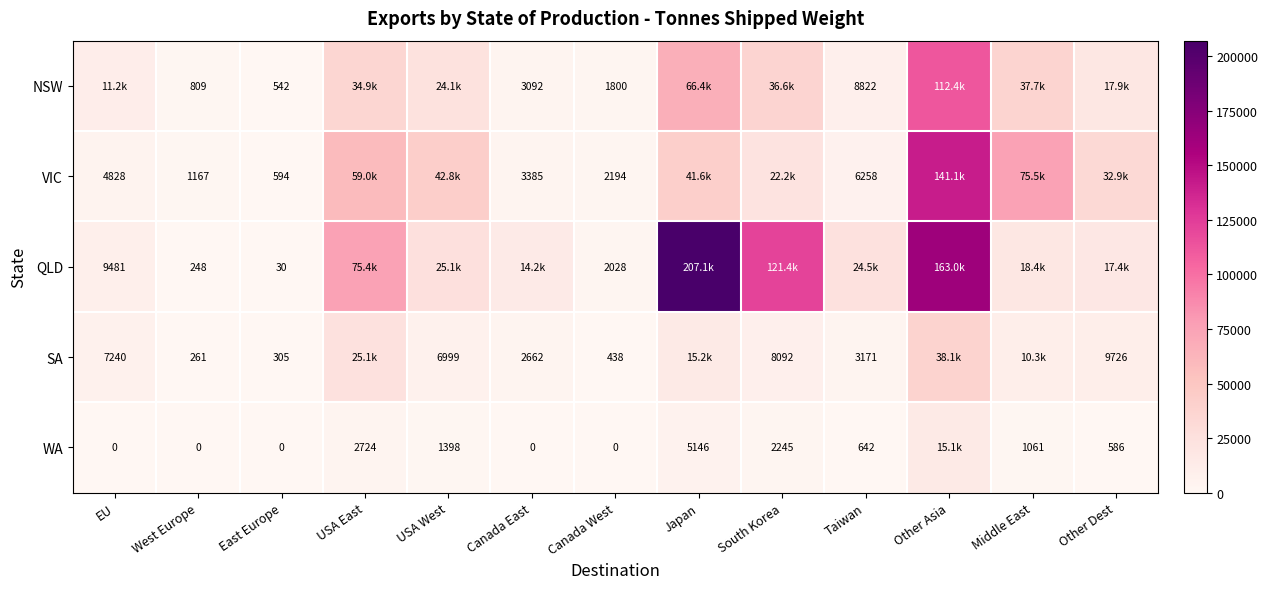

Between East Europe and Canada West, which series saw the biggest shift?

QLD